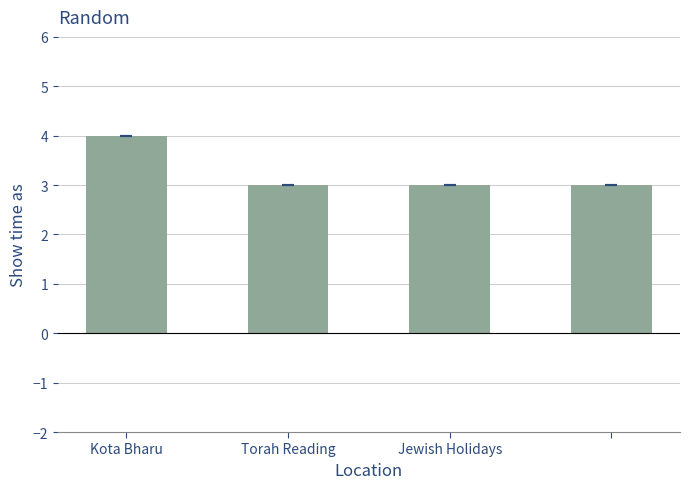

Reading right to left, what are all the values shown in this chart?

3	3	3	4